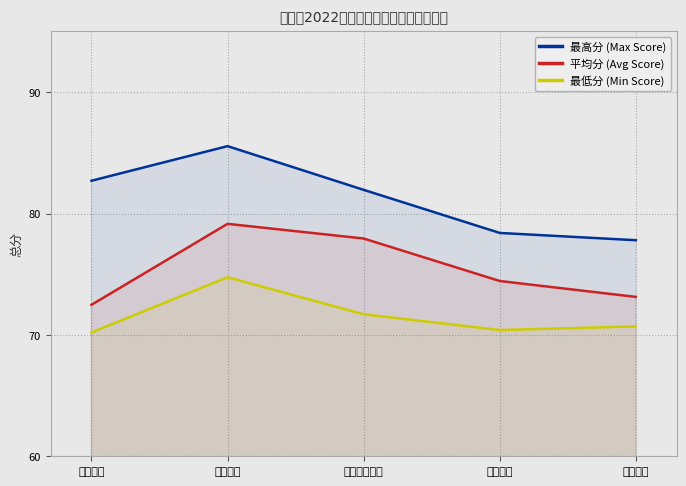

How many categories are shown in the chart?

5